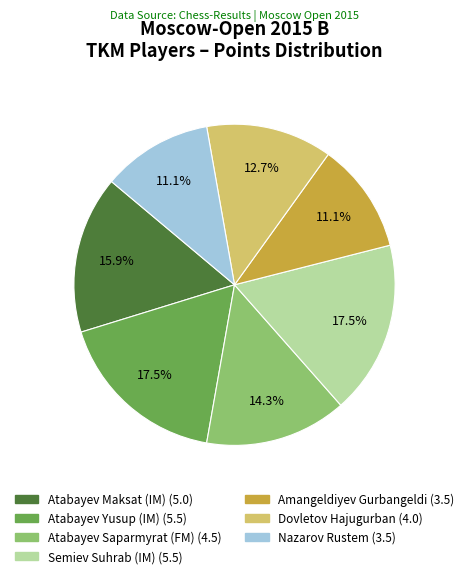

Does Amangeldiyev Gurbangeldi represent more than half of the total?

No